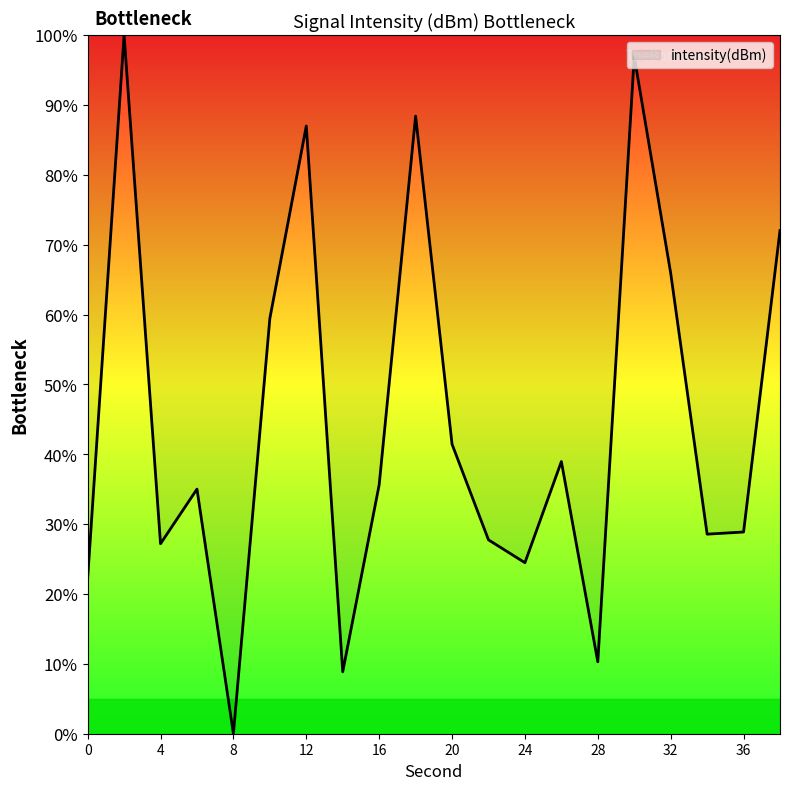

What is the greatest value displayed?

100.0